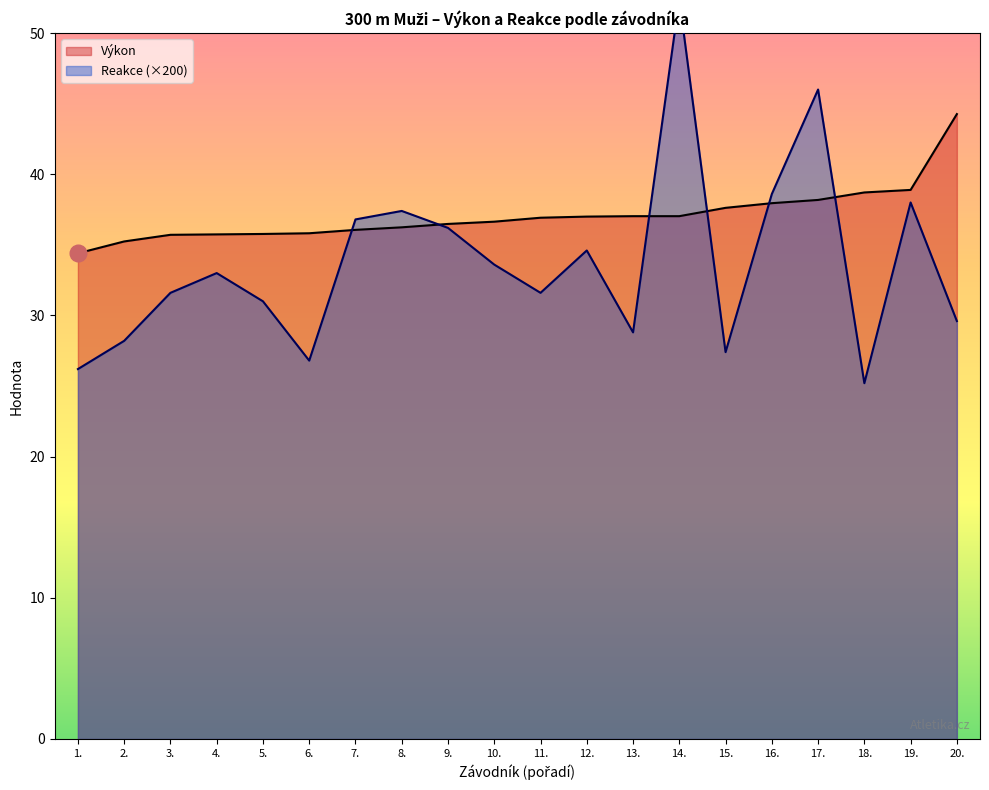

How many values in the Reakce series exceed 33?

9